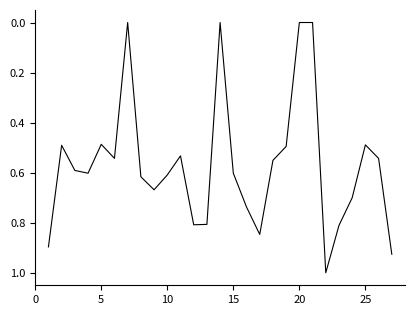

What is the difference between the maximum and minimum values?

1.0